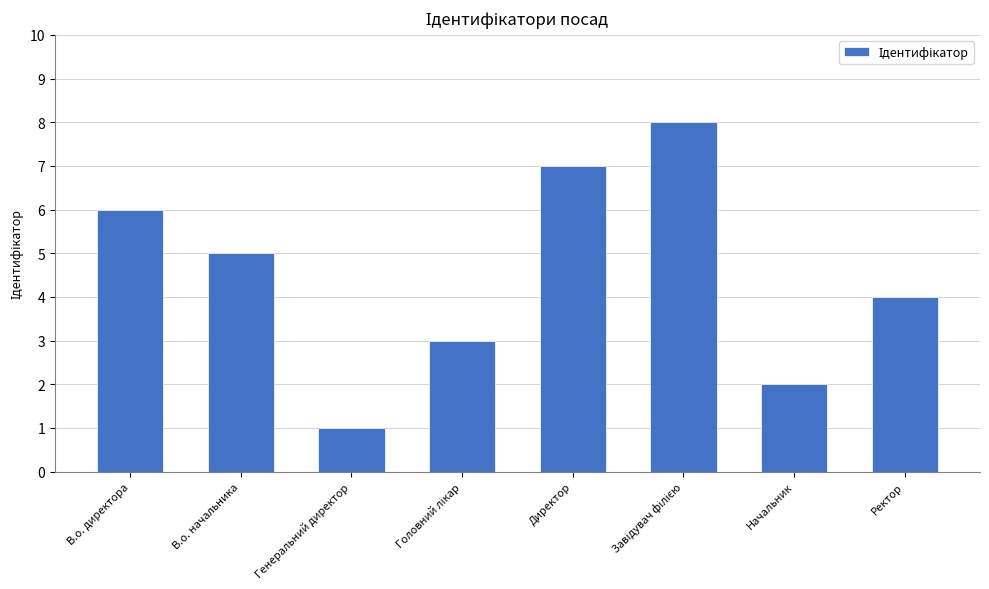

How many data points does each series have?

8